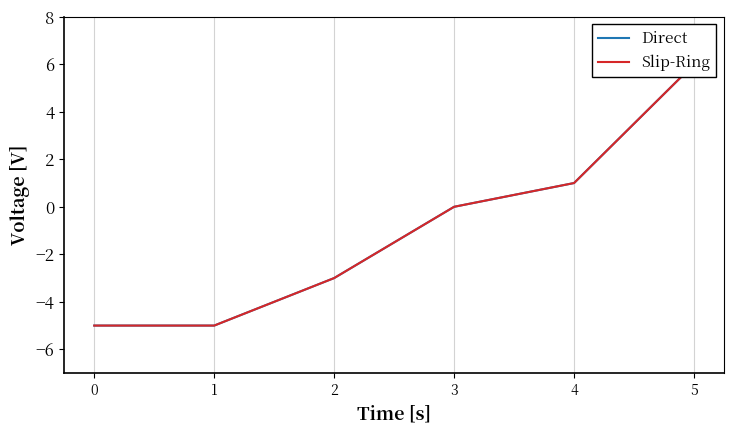

How many values in Slip-Ring are above zero?

2